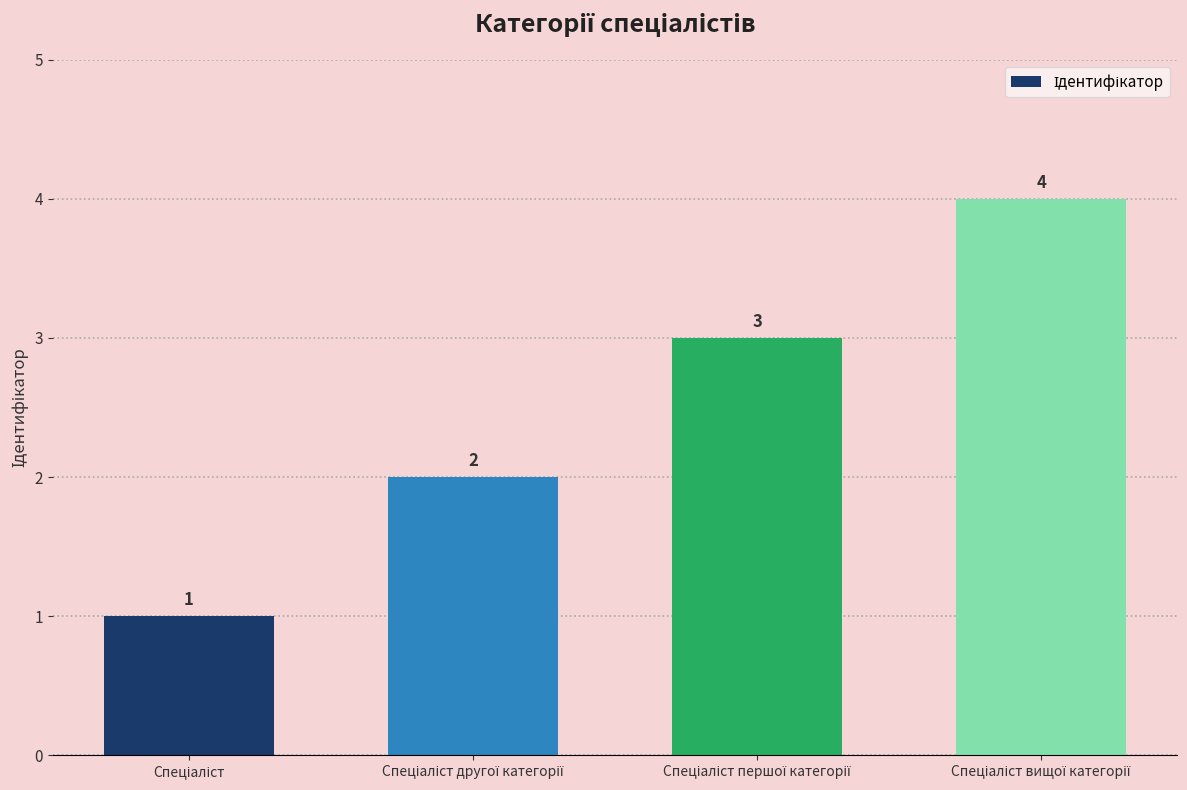

Count the values in the range 2 to 4.

3